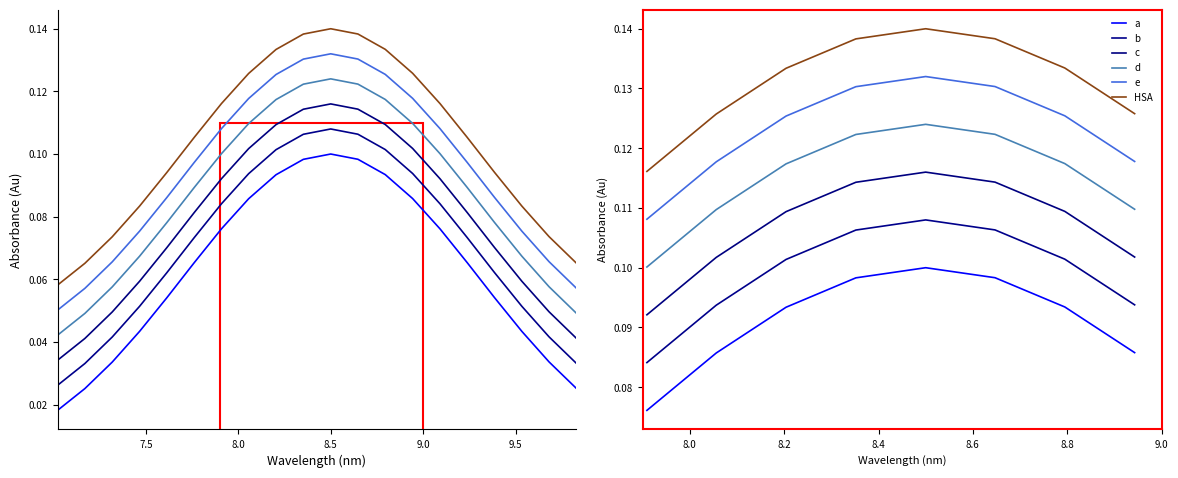

True or false: c and d intersect in this chart.

False